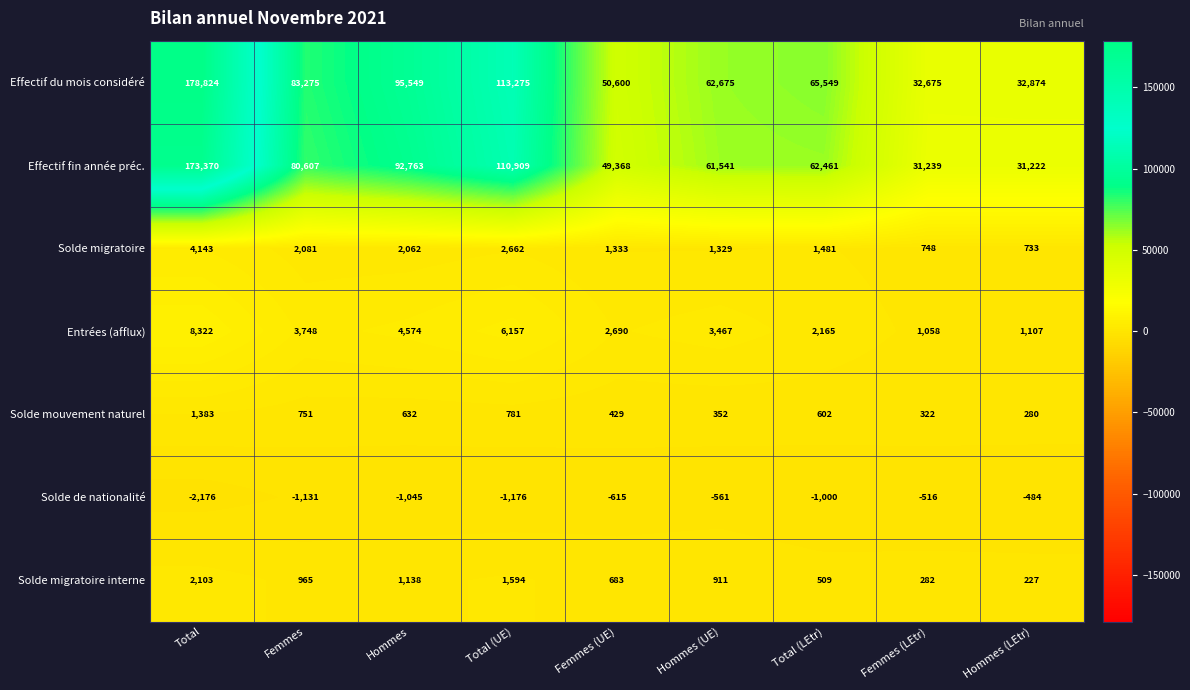

What is the difference between the maximum and minimum values in the Solde mouvement naturel series?

1103